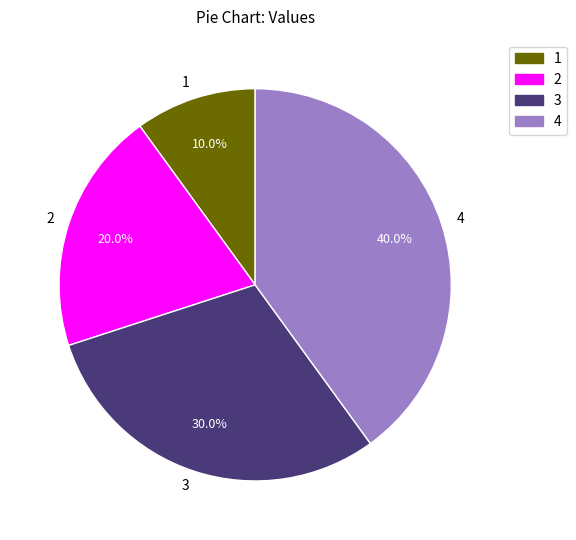

Between 2 and 3, which is larger?

3